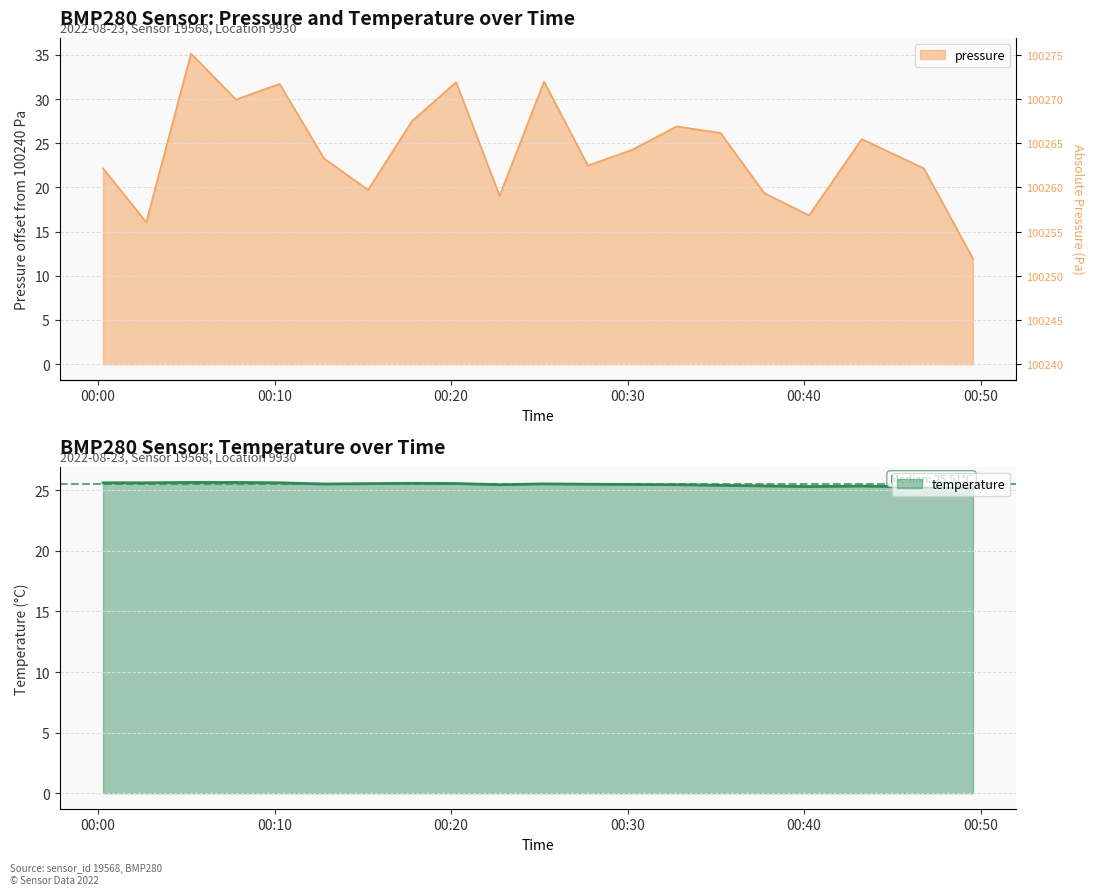

What is the greatest value displayed?

35.2